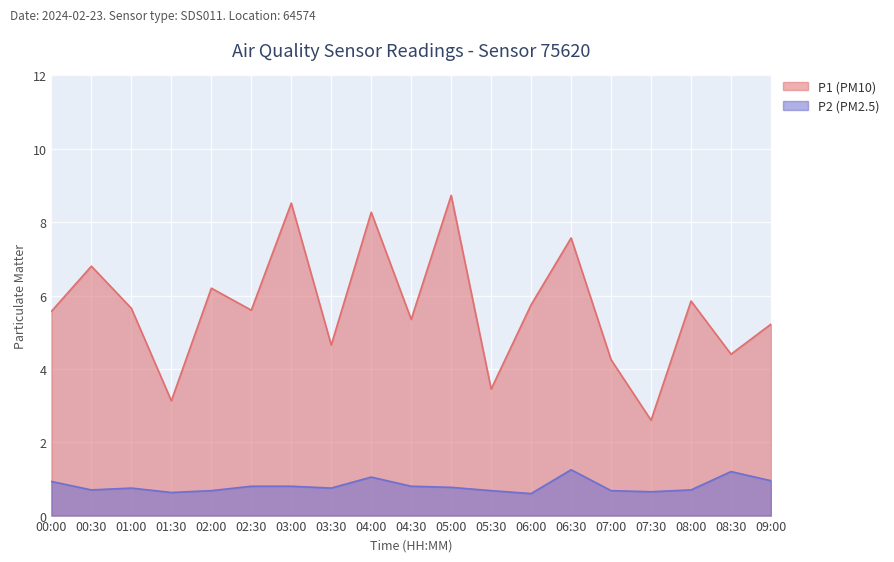

In P1, how many points are lower than both neighbors (excluding endpoints)?

7